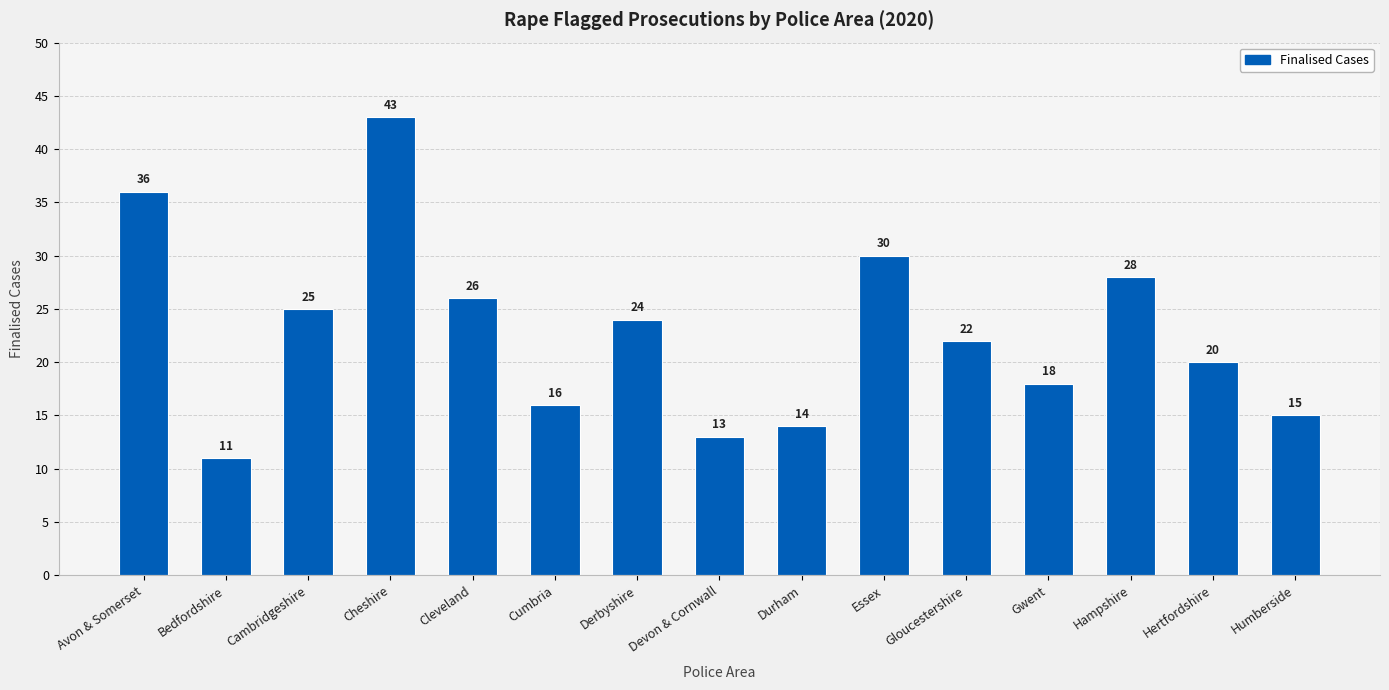

What is the label of the 13th bar from the right?

Cambridgeshire